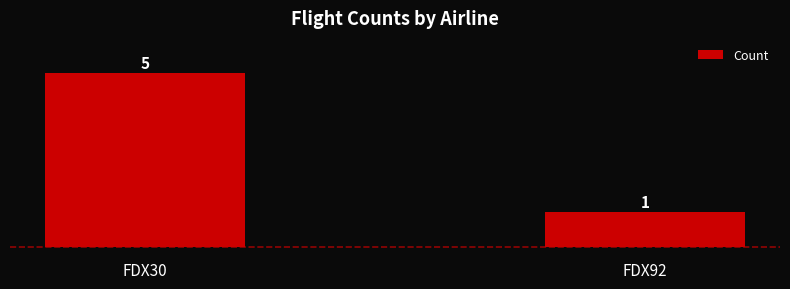

Reading left to right, what are all the values shown in this chart?

FDX30=5	FDX92=1